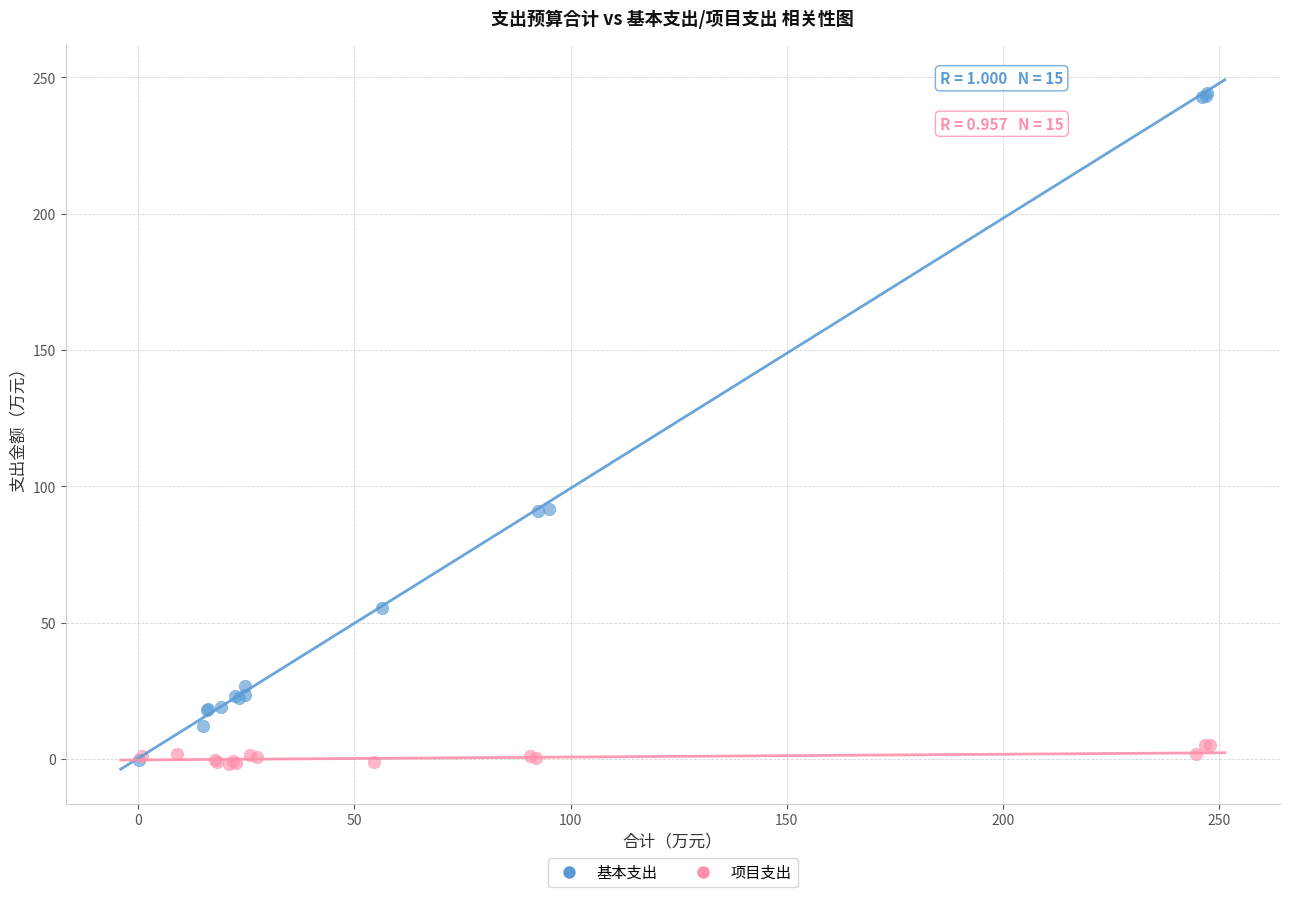

Which series reaches the maximum Y coordinate?

基本支出